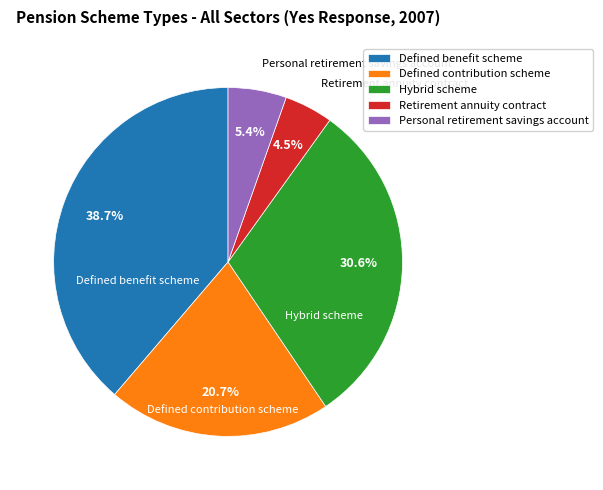

Rank the categories by value from highest to lowest.

Defined benefit scheme, Hybrid scheme, Defined contribution scheme, Personal retirement savings account, Retirement annuity contract